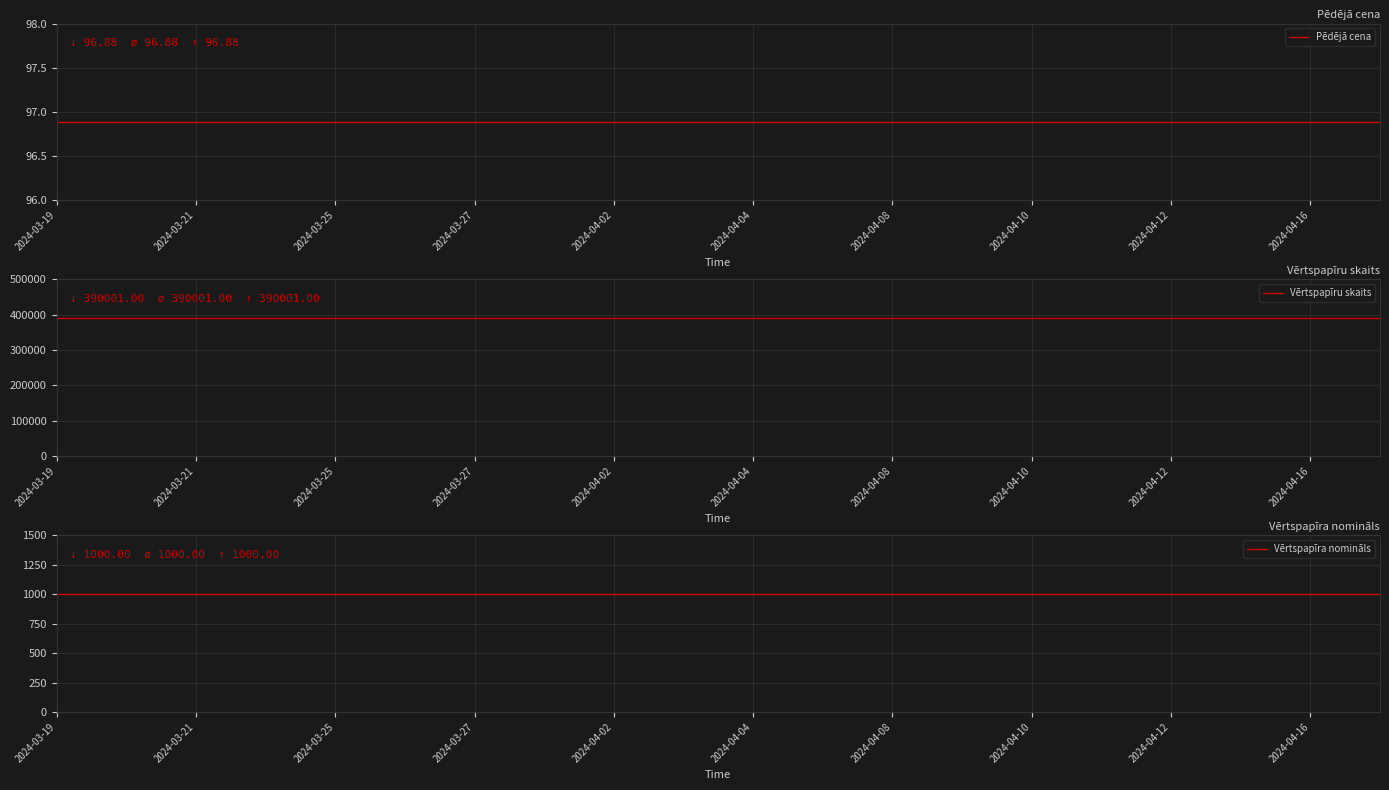

Which series has the largest total across all categories?

Vērtspapīru skaits